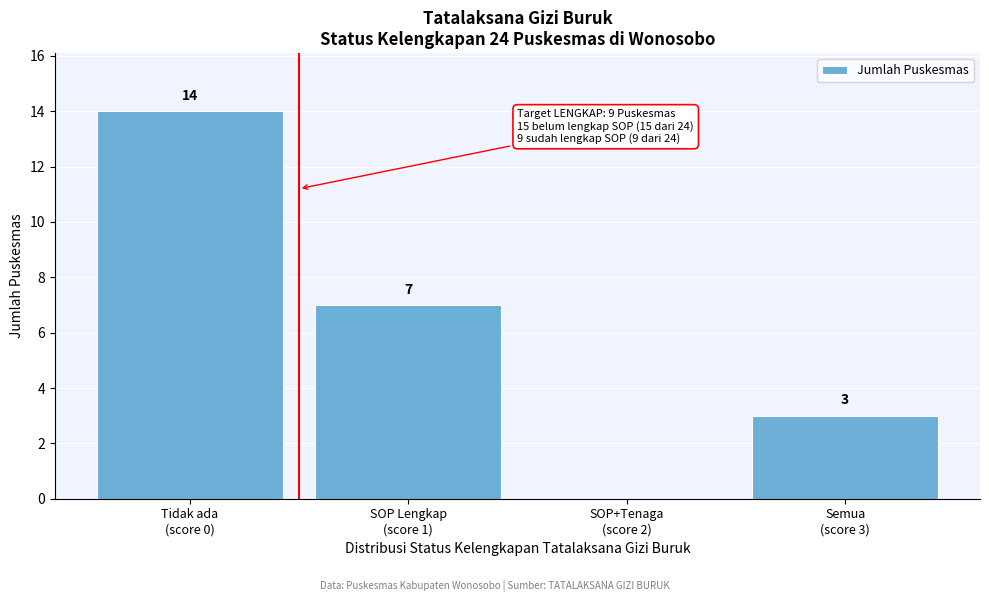

What is the sum of all values?

24